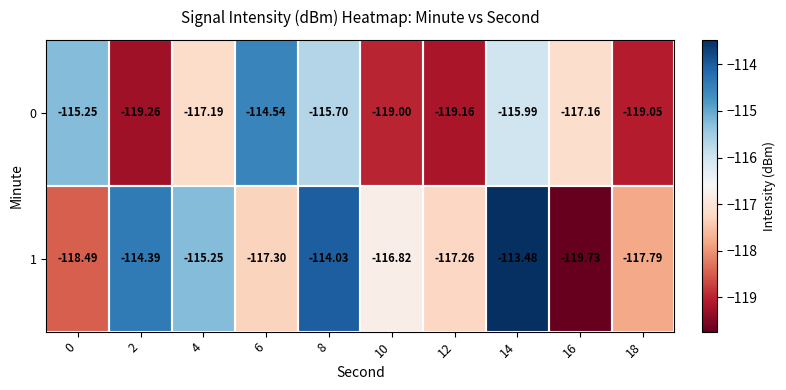

At how many categories does at least one series exceed -114?

1